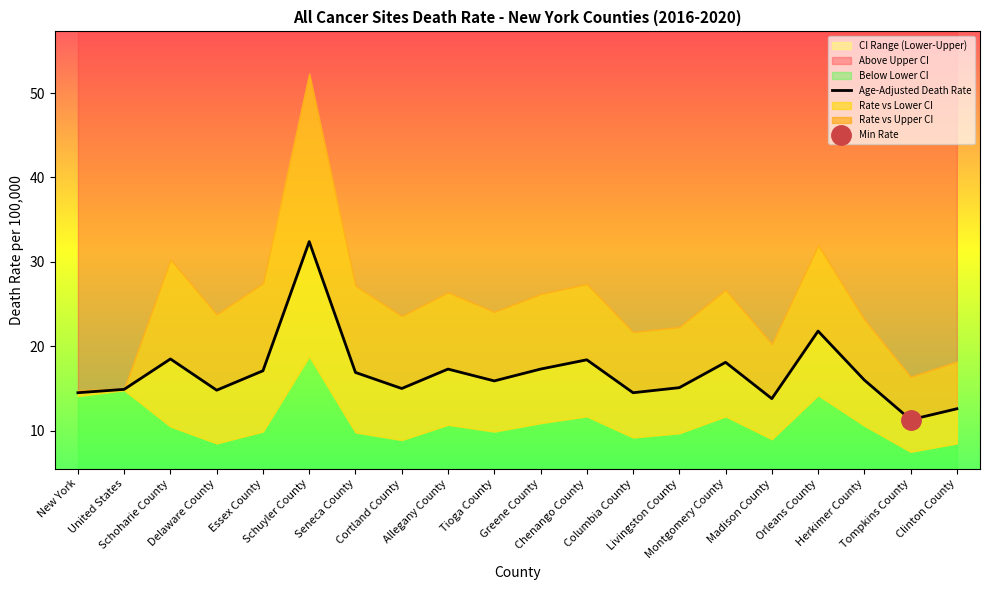

At which label does the data first exceed 16?

Schoharie County